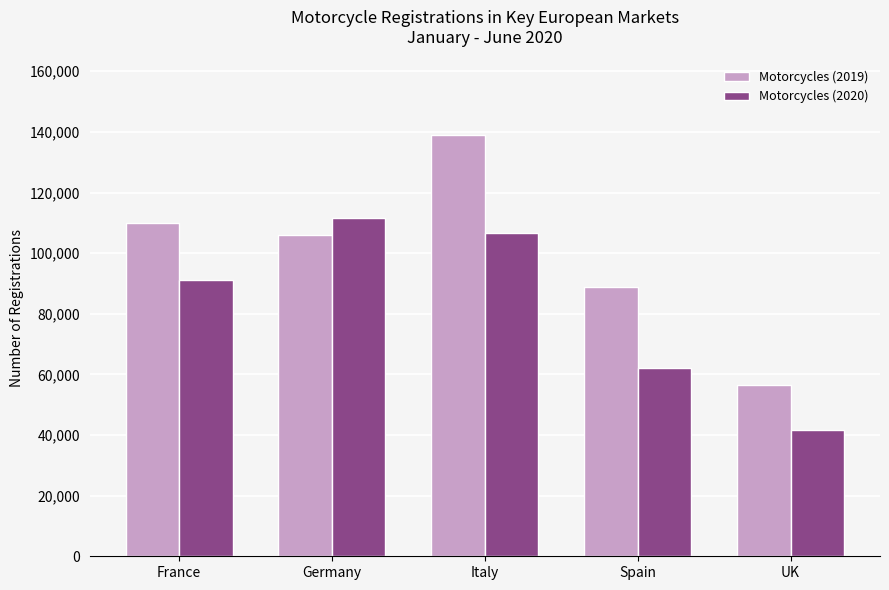

Rank the categories by Motorcycles (2020) value from highest to lowest.

Germany, Italy, France, Spain, UK